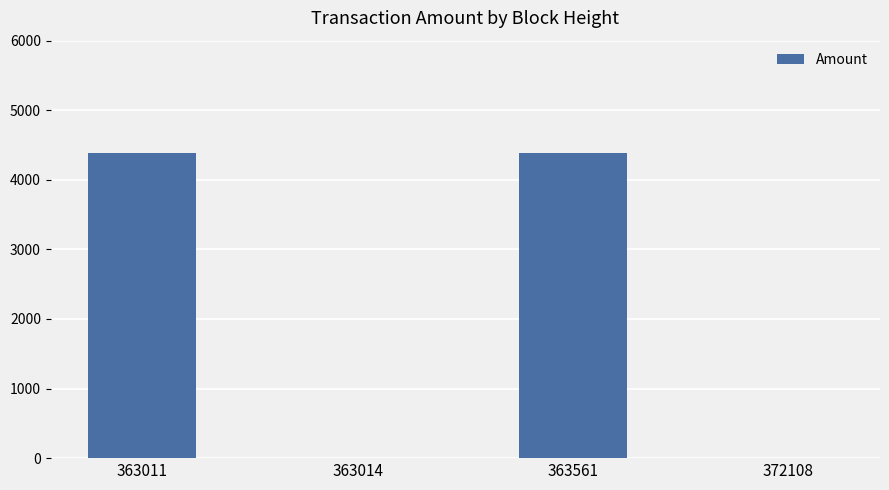

Which has a higher value, 363011 or 363014?

363011